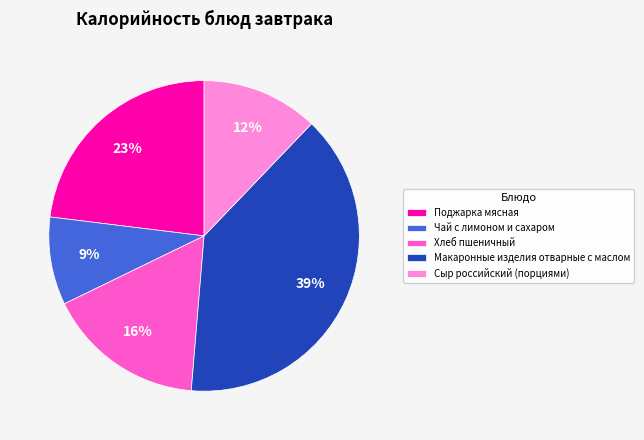

To the nearest percent, what portion does Макаронные изделия отварные с маслом represent?

39%